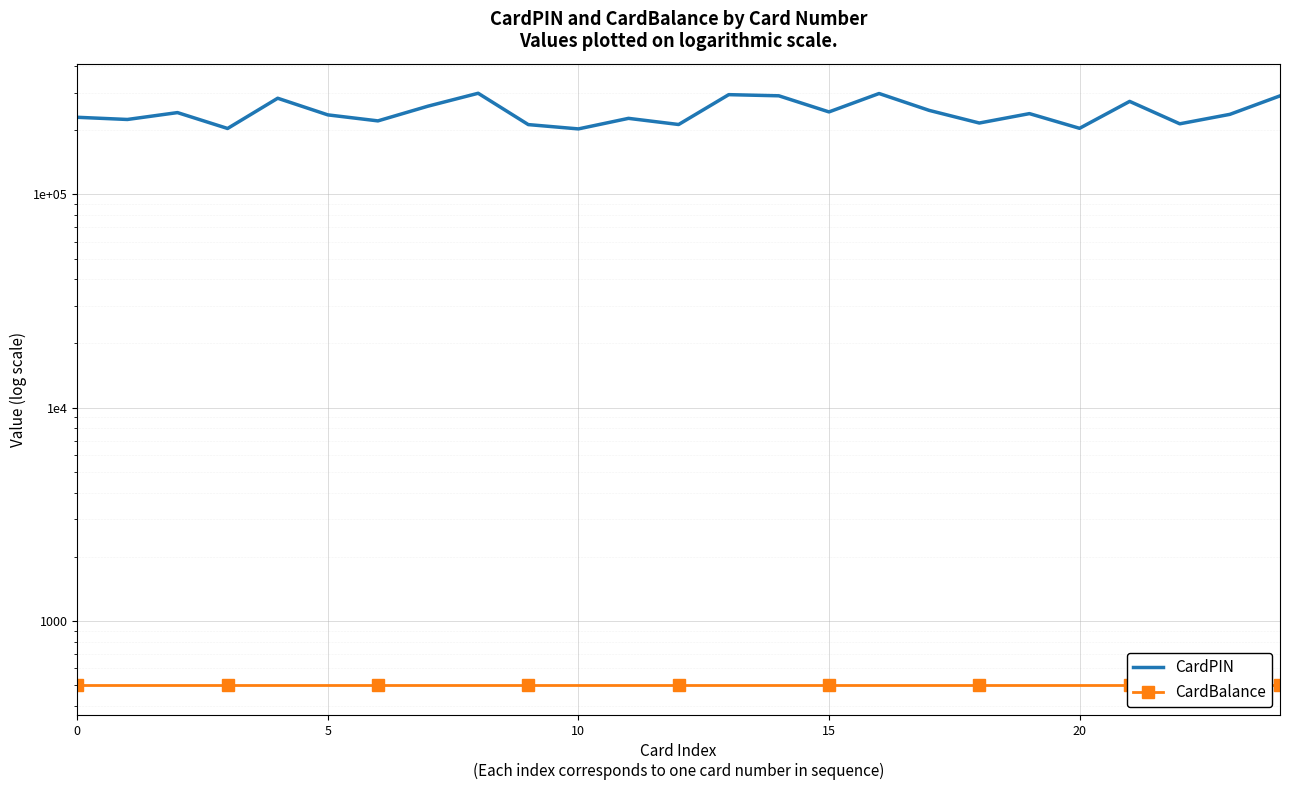

Between 10 and 15, which series saw the biggest shift?

CardPIN